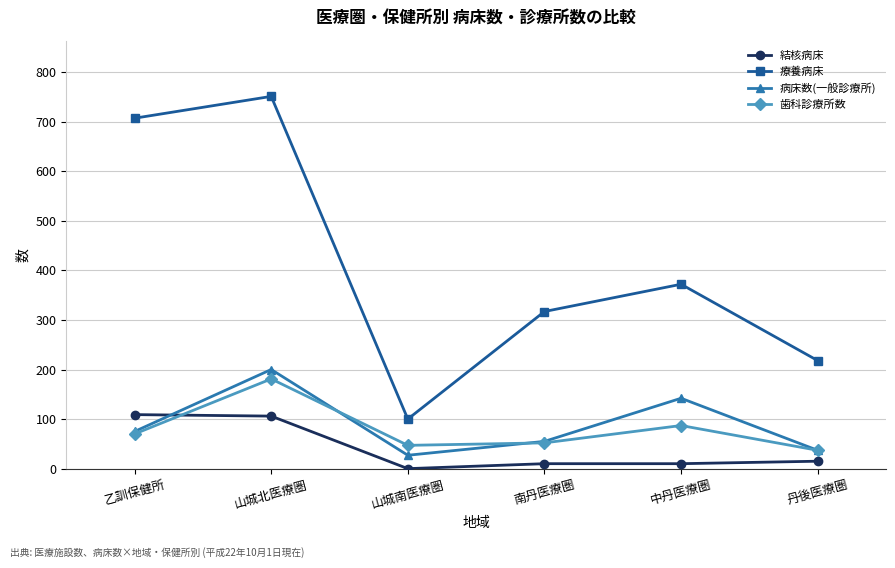

What is the difference between the 歯科診療所数 values at 山城北医療圏 and 中丹医療圏?

94